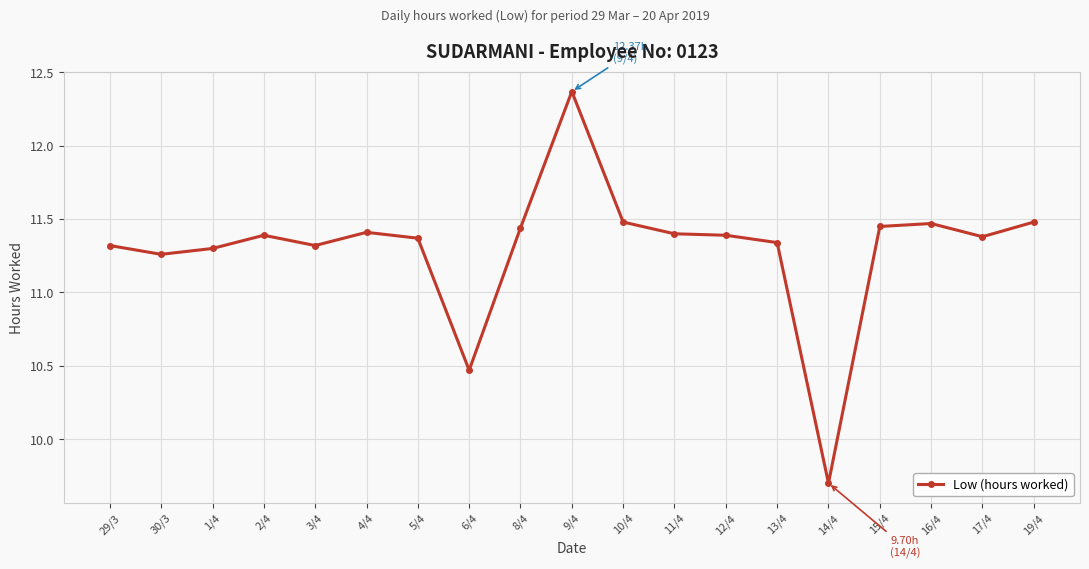

Which has a higher value, 15/4 or 3/4?

15/4